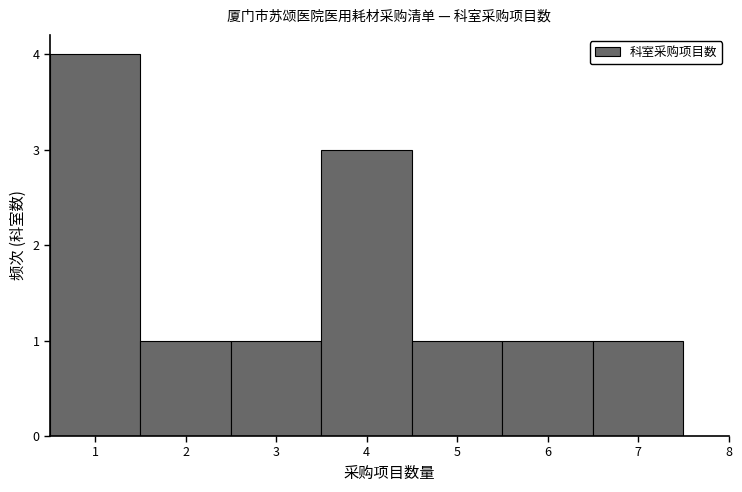

What is the height of the bar covering 1.5 to 2.5 on the x-axis? The values are not printed on the chart, so give them approximately, as read against the axis.

1